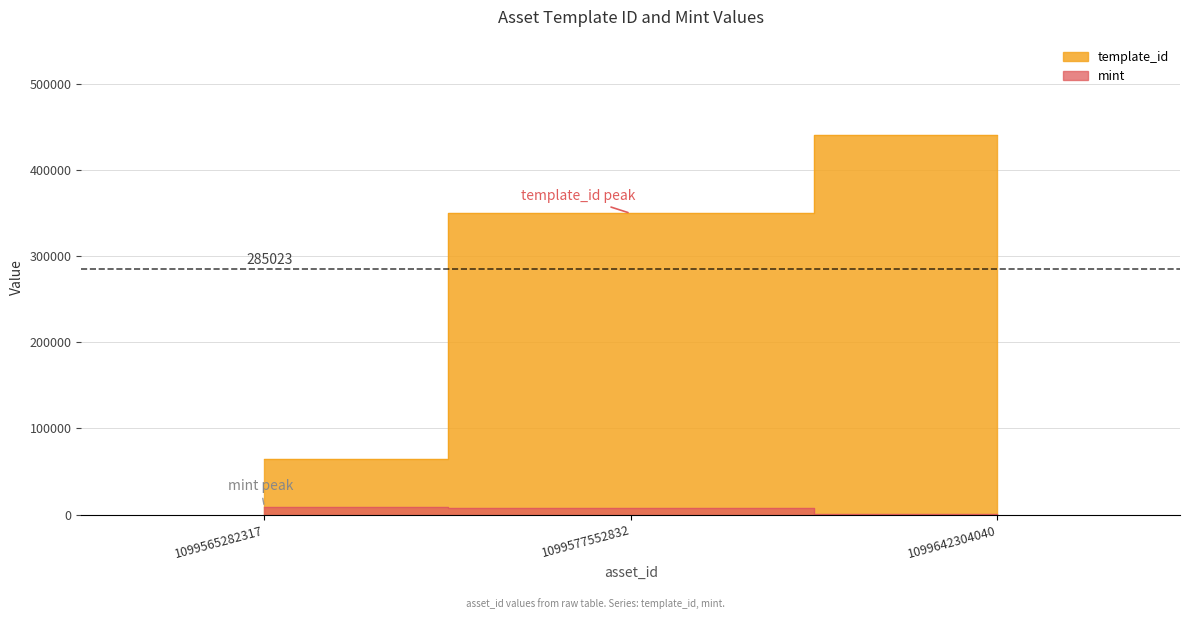

Where is template_id nearest to the value 252773?

1099577552832